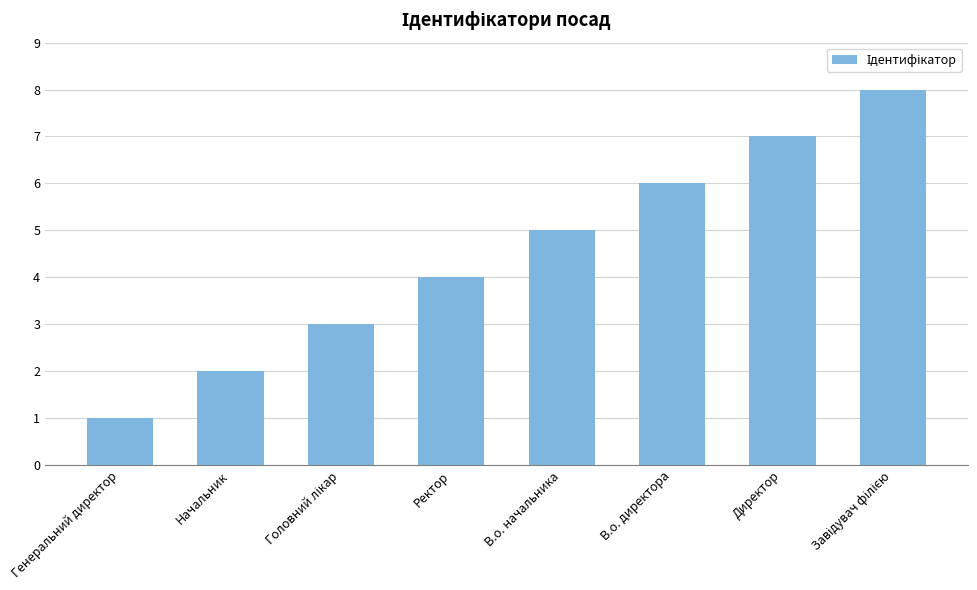

Which has a higher value, Генеральний директор or Директор?

Директор